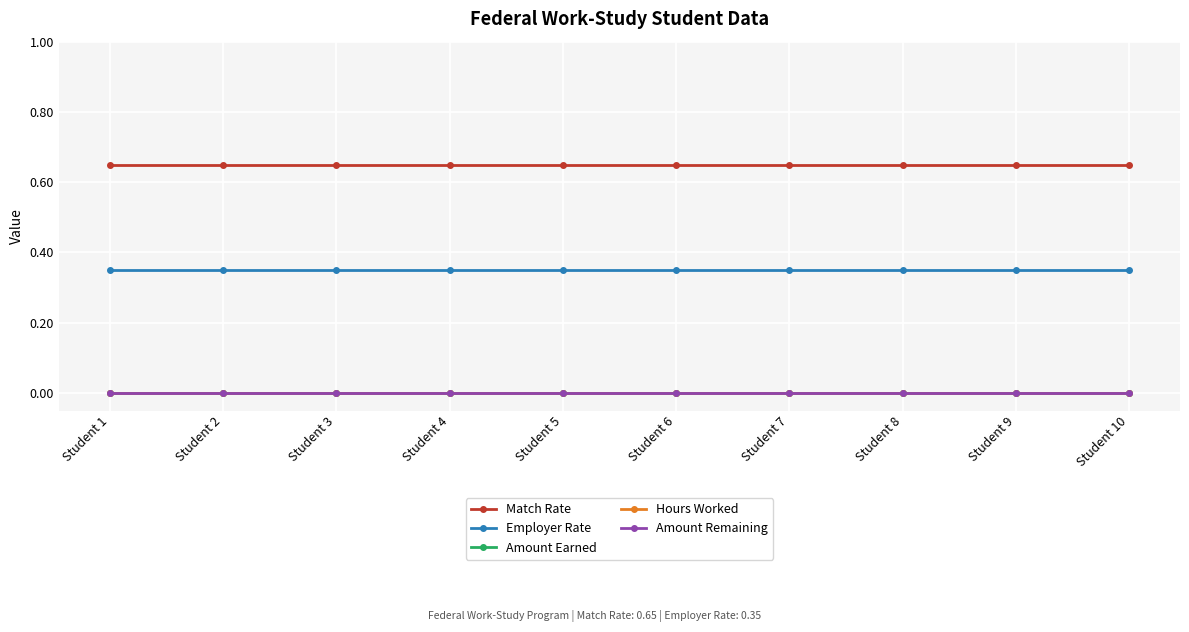

Is this an area chart (filled region under the line)?

No